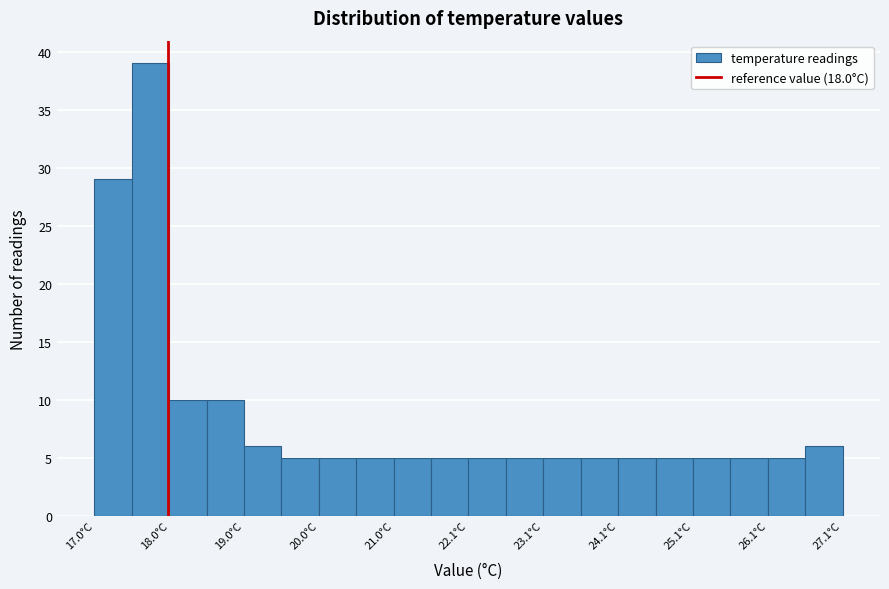

Read against the x-axis, roughly where is the centre of the tallest bar?

17.8